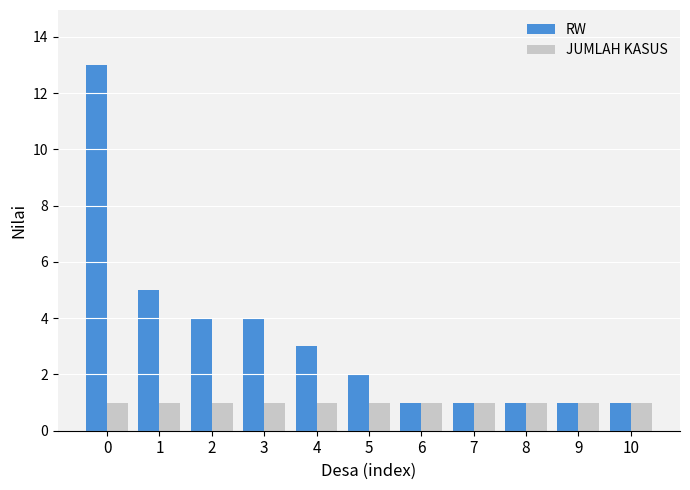

What is the total value across all series at 2?

5